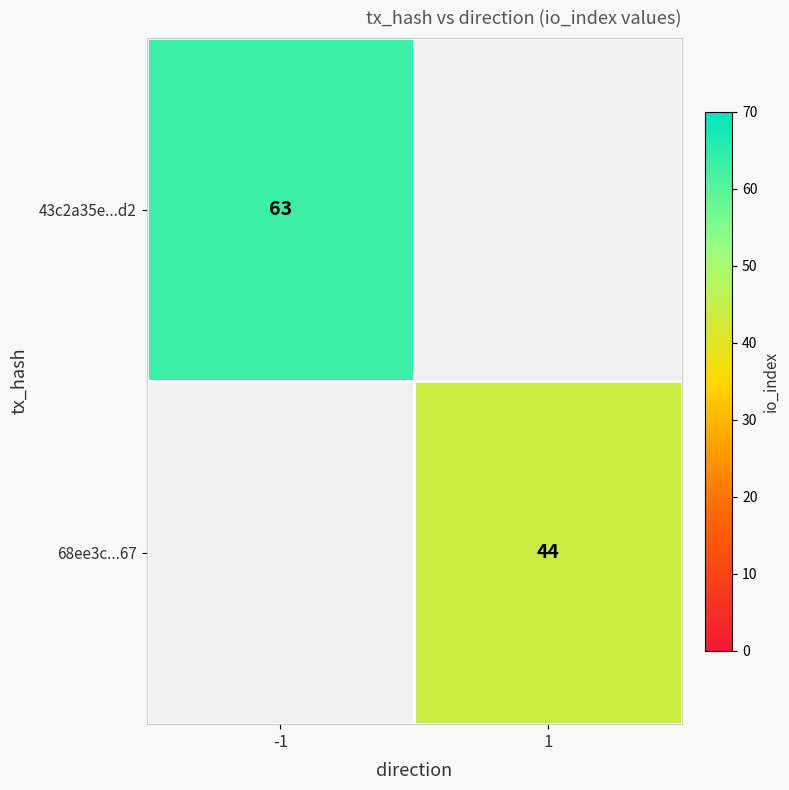

The value of 43c2a35e...d2 at -1 is 96. True or false?

False